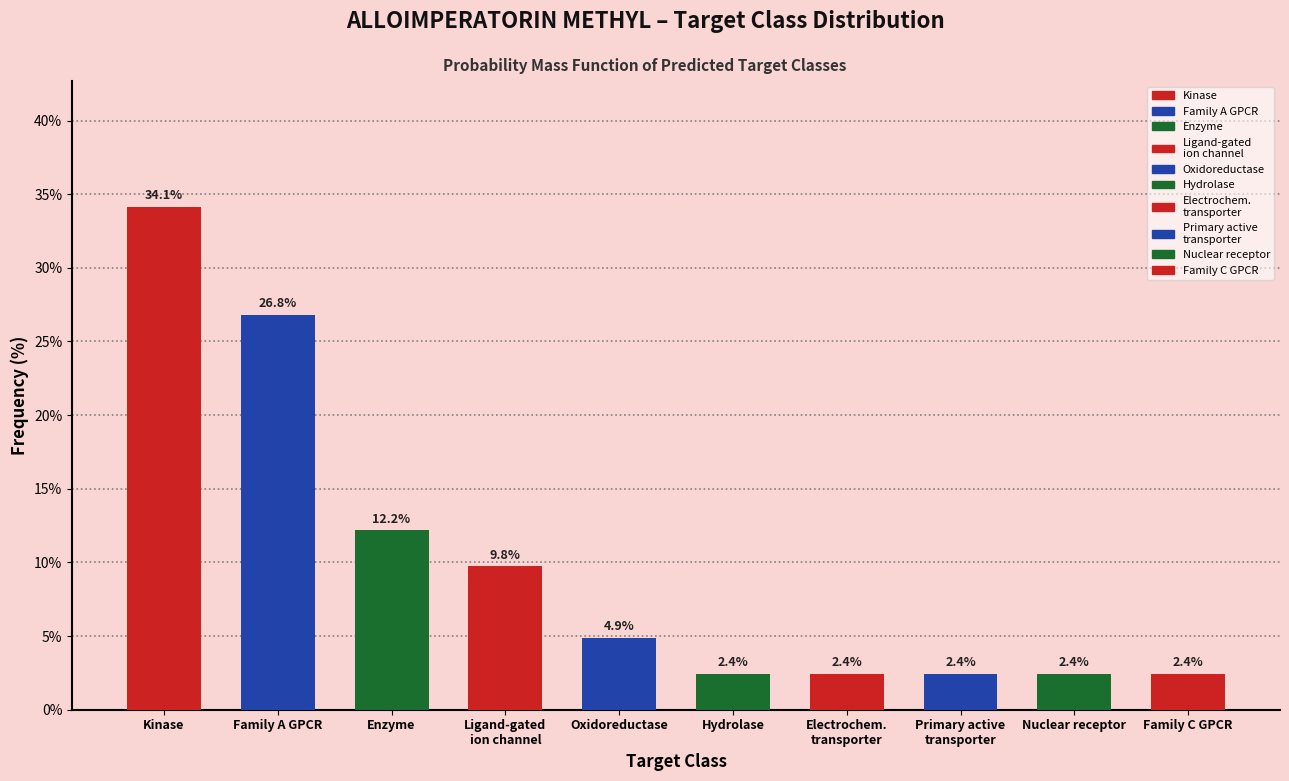

Reading left to right, extract all data points from this chart.

34.1	26.8	12.2	9.8	4.9	2.4	2.4	2.4	2.4	2.4